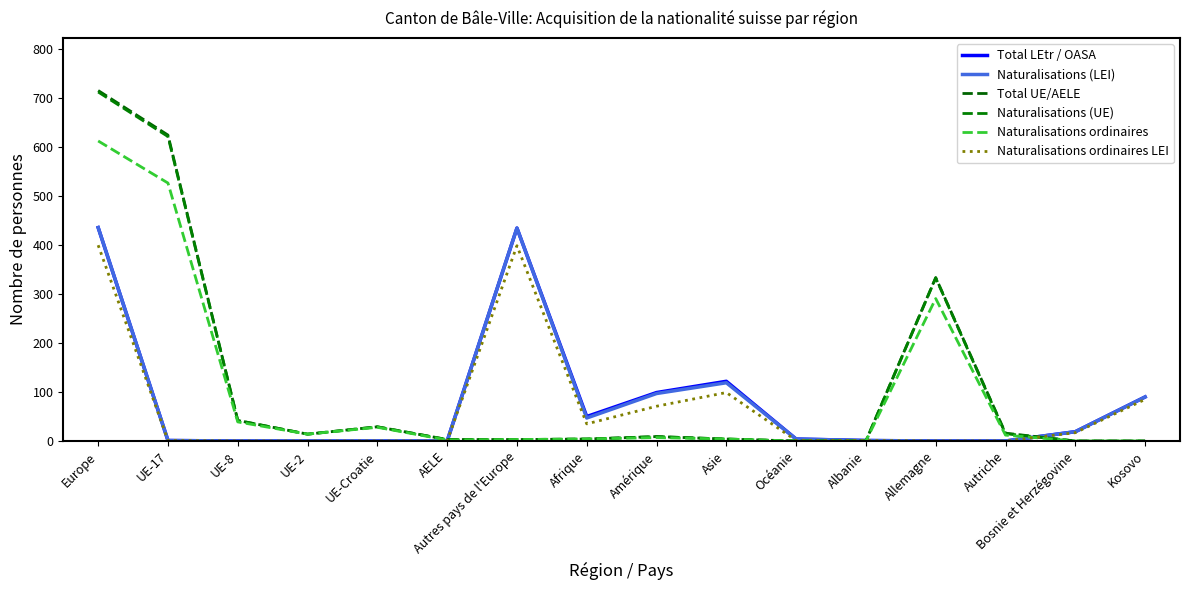

What position from the left is Océanie?

11